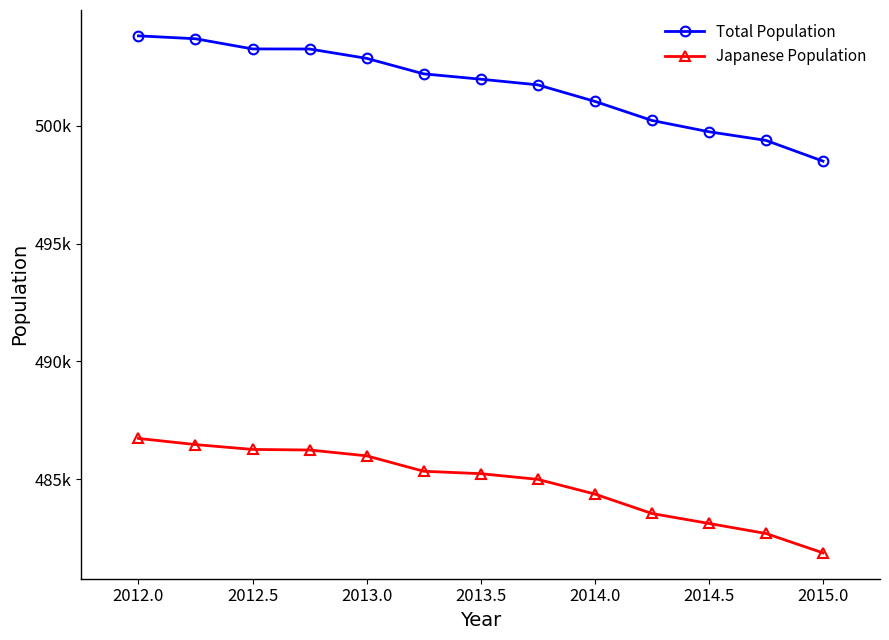

True or false: Total Population and Japanese Population intersect in this chart.

False